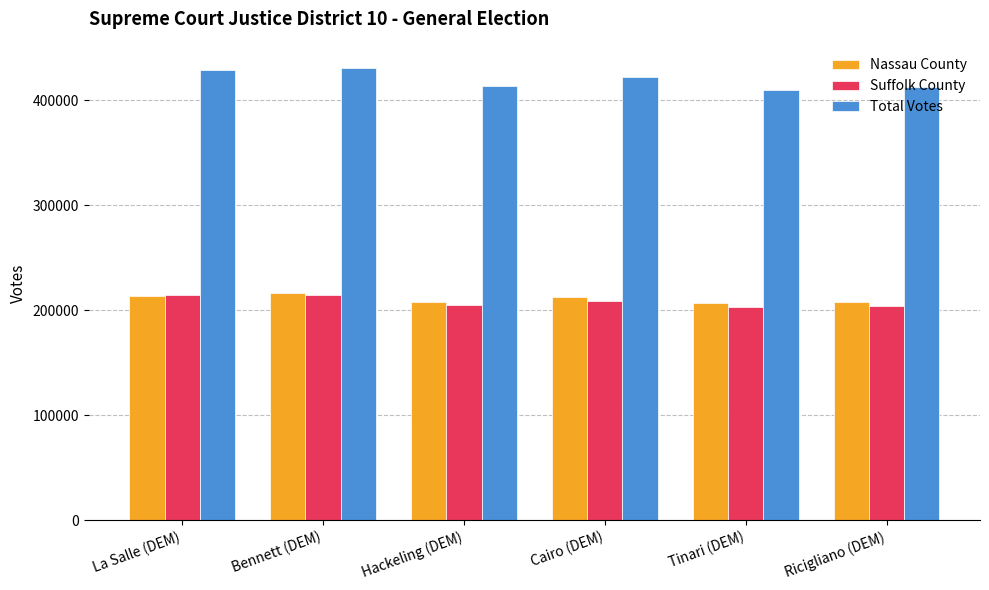

The Suffolk County series shows 139480 at La Salle (DEM). True or false?

False